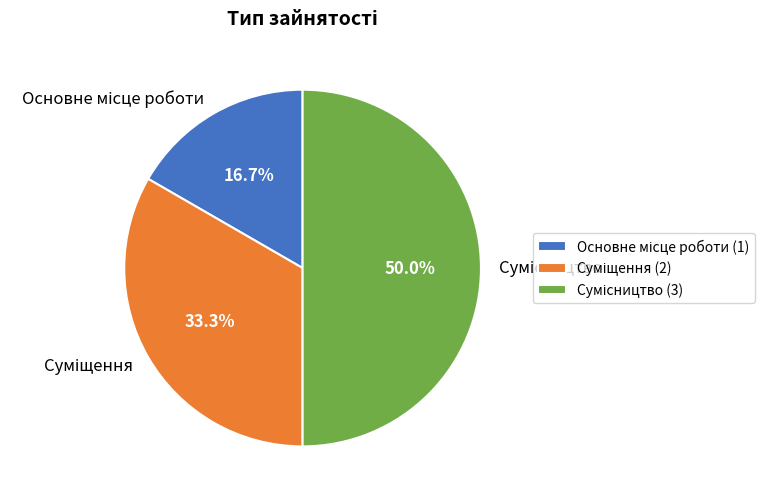

To the nearest percent, what percentage of the pie is Основне місце роботи?

17%